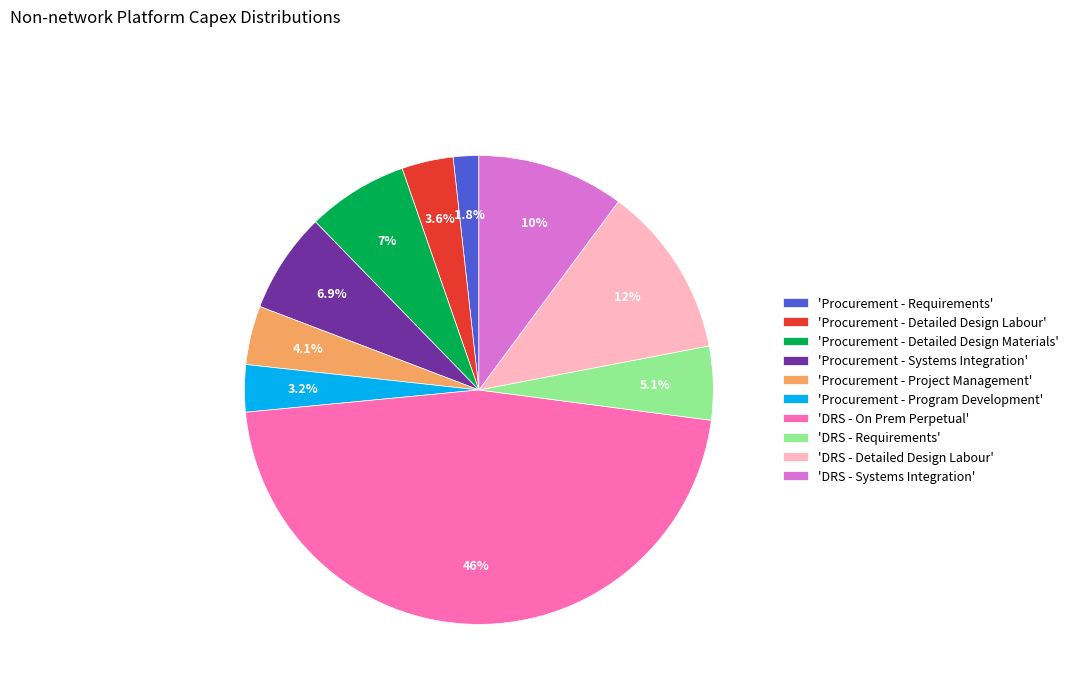

Combined, do 'Procurement - Project Management' and 'Procurement - Systems Integration' account for over 50%?

No